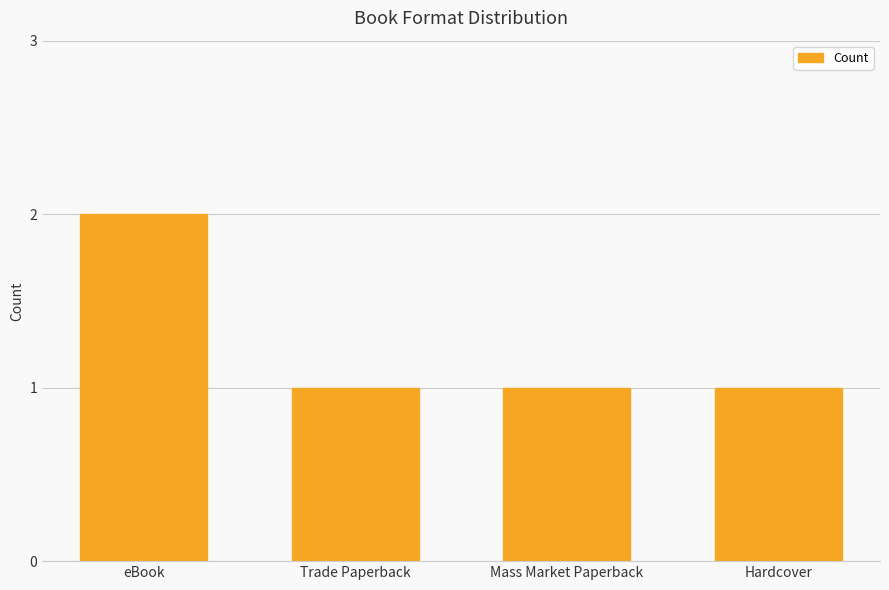

True or false: the data shows 1 at Trade Paperback.

True